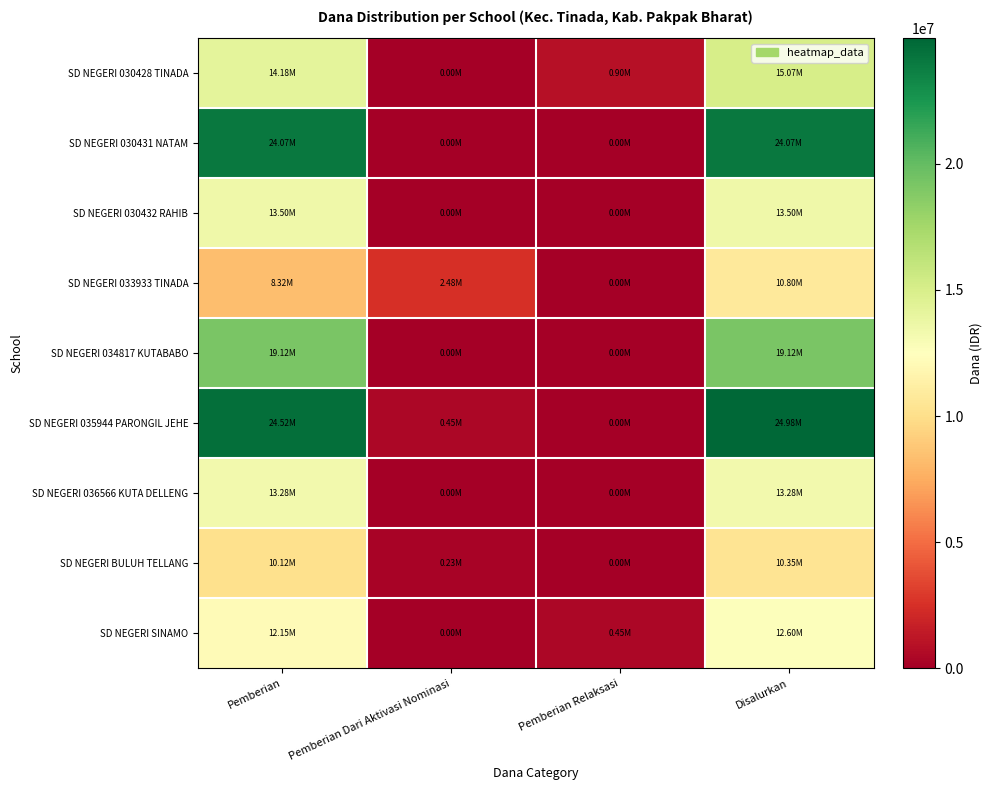

At Pemberian Dari Aktivasi Nominasi, list the series in order from smallest to largest.

SD NEGERI 030428 TINADA, SD NEGERI 030431 NATAM, SD NEGERI 030432 RAHIB, SD NEGERI 034817 KUTABABO, SD NEGERI 036566 KUTA DELLENG, SD NEGERI SINAMO, SD NEGERI BULUH TELLANG, SD NEGERI 035944 PARONGIL JEHE, SD NEGERI 033933 TINADA